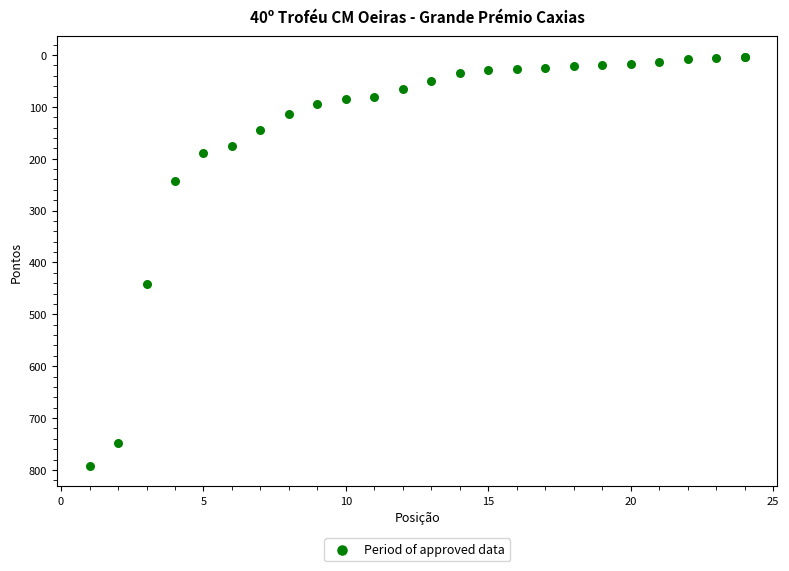

What Y value in the scatter plot is closest to 397?

442